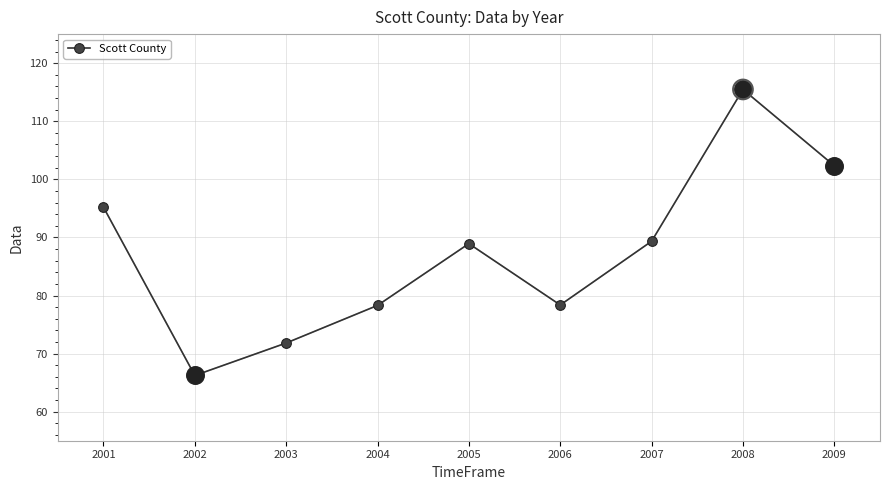

What is the change in value from 2004 to 2006?

+0.1